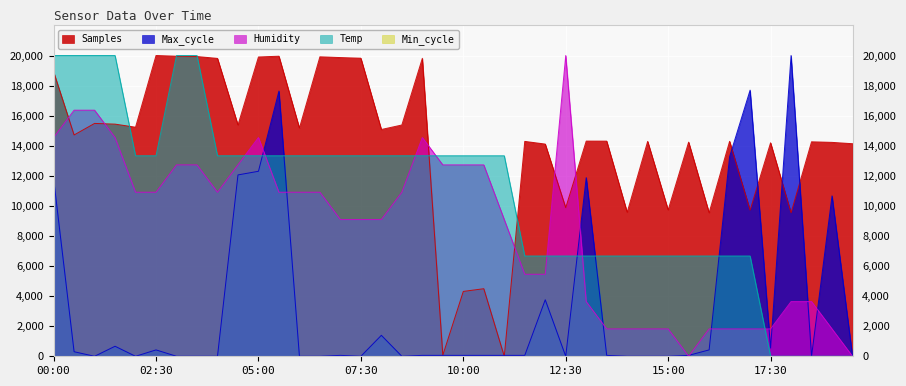

Between 17:00 and 04:30, which is larger?

04:30